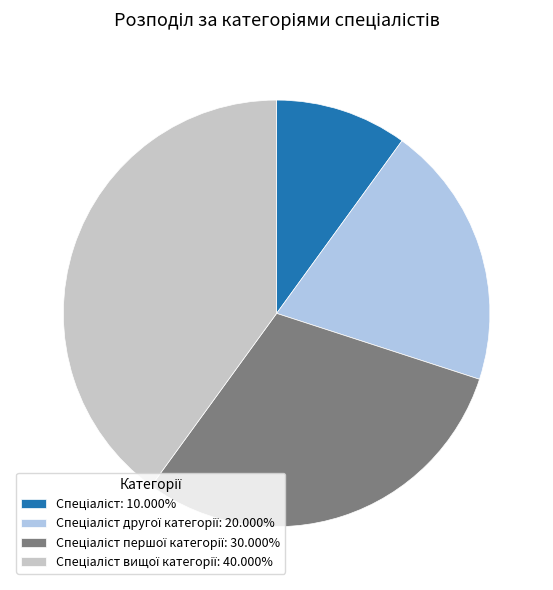

Does any single category account for the majority?

No